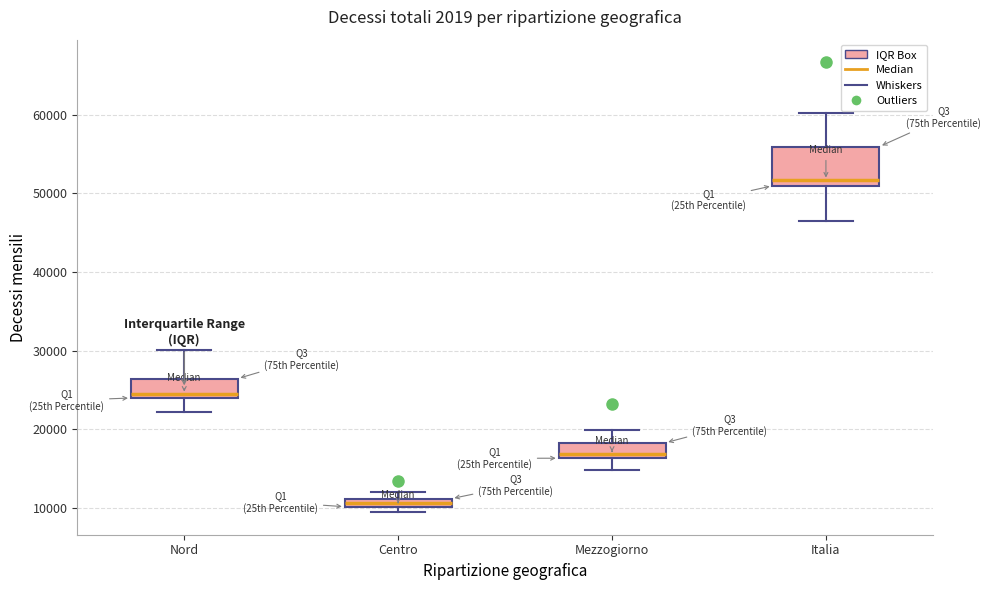

Which box is the tallest, from its lower edge to its upper edge?

Italia